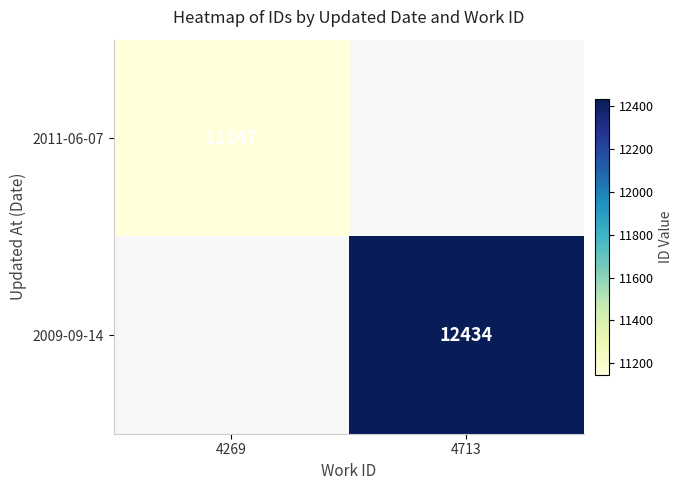

Between 4269 and 4713, which is larger?

4713